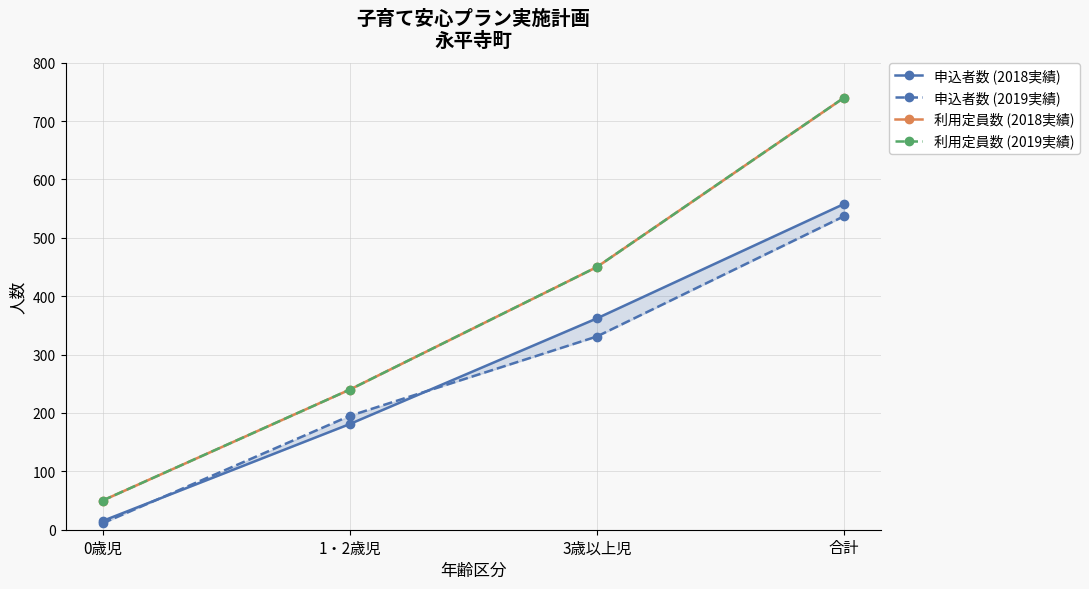

True or false: 利用定員数 (2018実績) and 利用定員数 (2019実績) intersect in this chart.

False